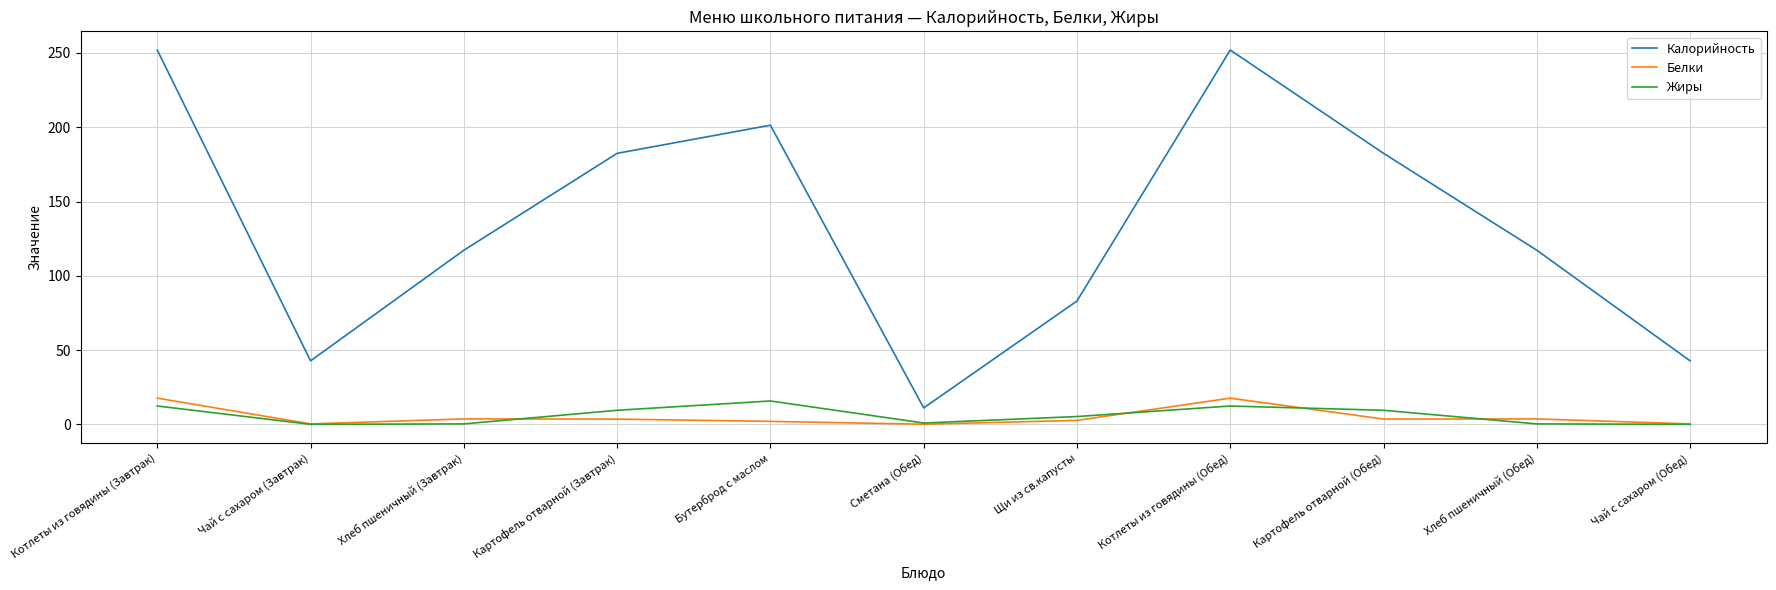

True or false: Жиры and Калорийность cross at least once.

False